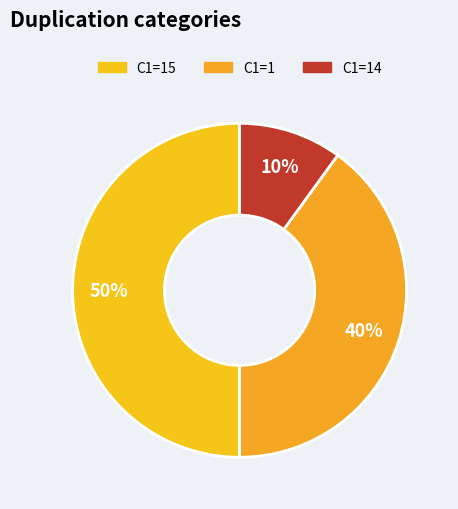

To the nearest percent, what is the average slice percentage?

33%